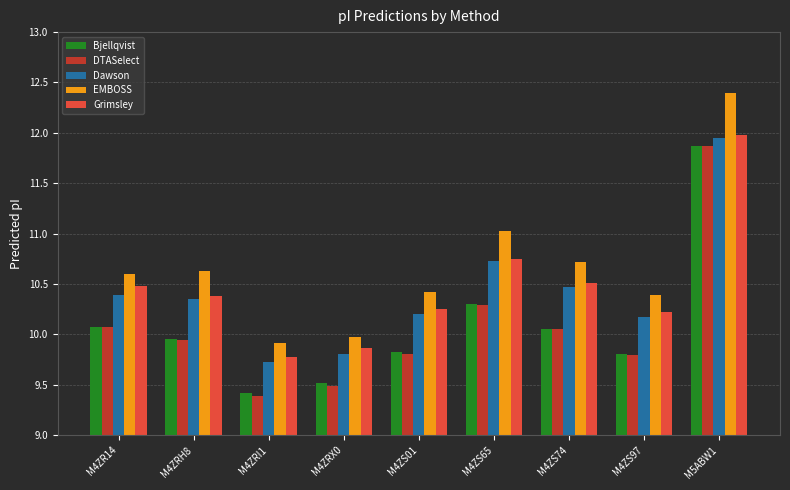

What is the difference between the second highest and second lowest values in the EMBOSS series?

1.1